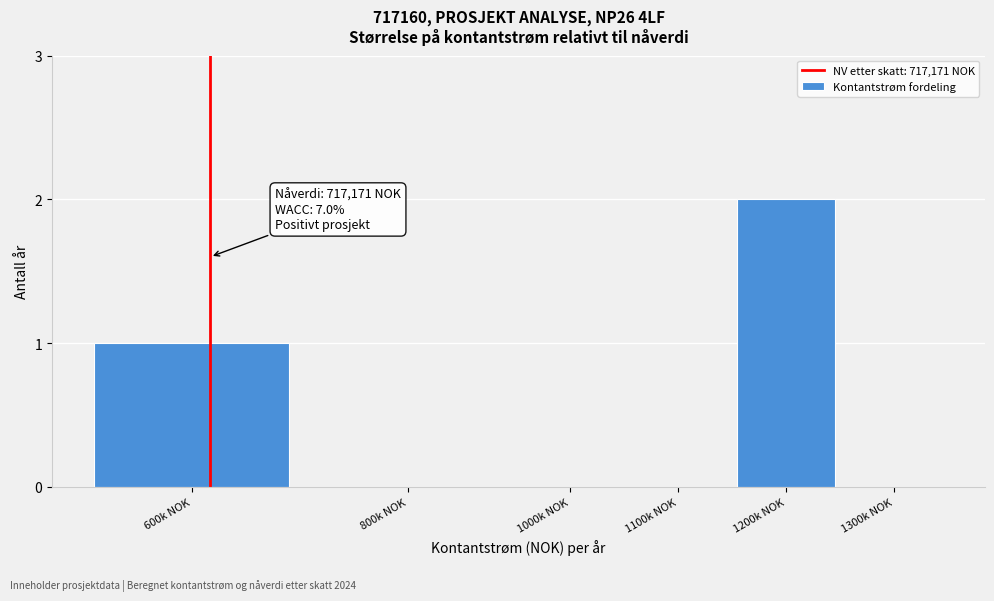

Which has a higher value, 1200k NOK or 1100k NOK?

1200k NOK